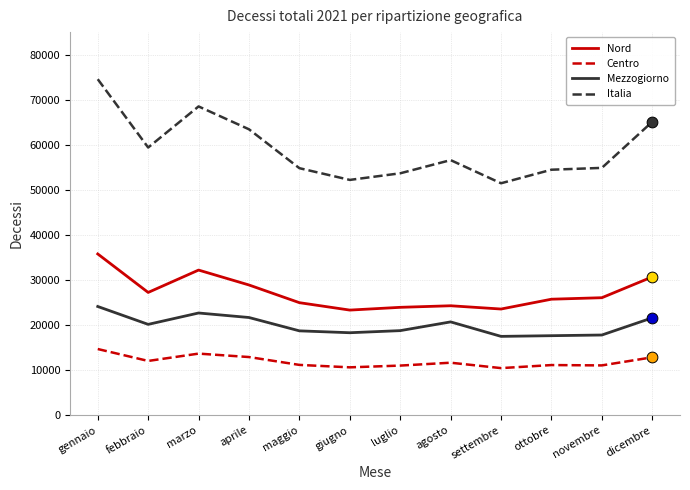

Which series has the largest range (max minus min)?

Italia